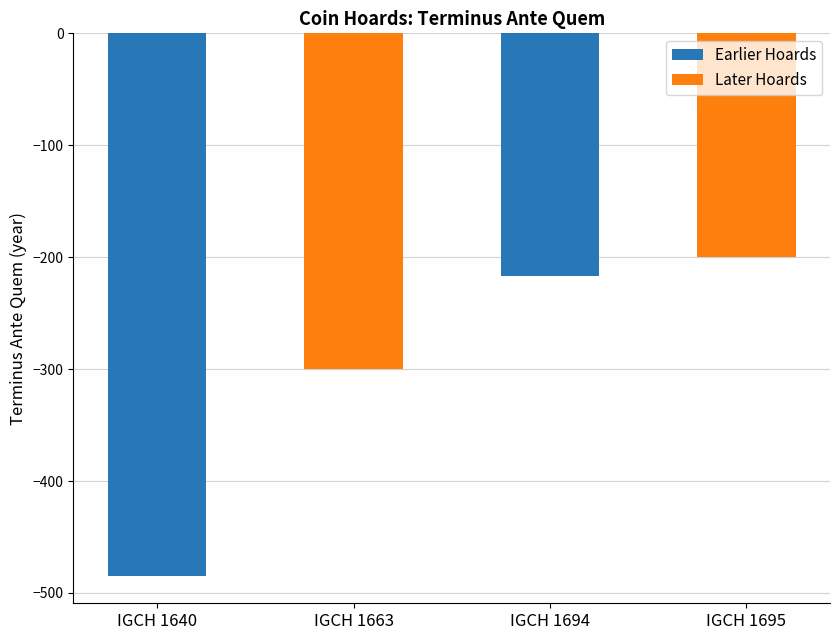

Which series has the largest total across all categories?

Later Hoards